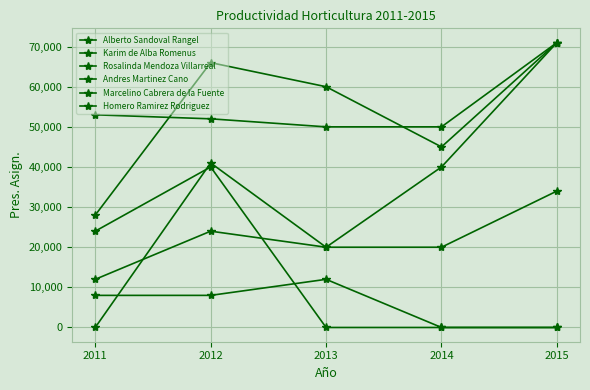

Where is Marcelino Cabrera de la Fuente nearest to the value 35500?

2014